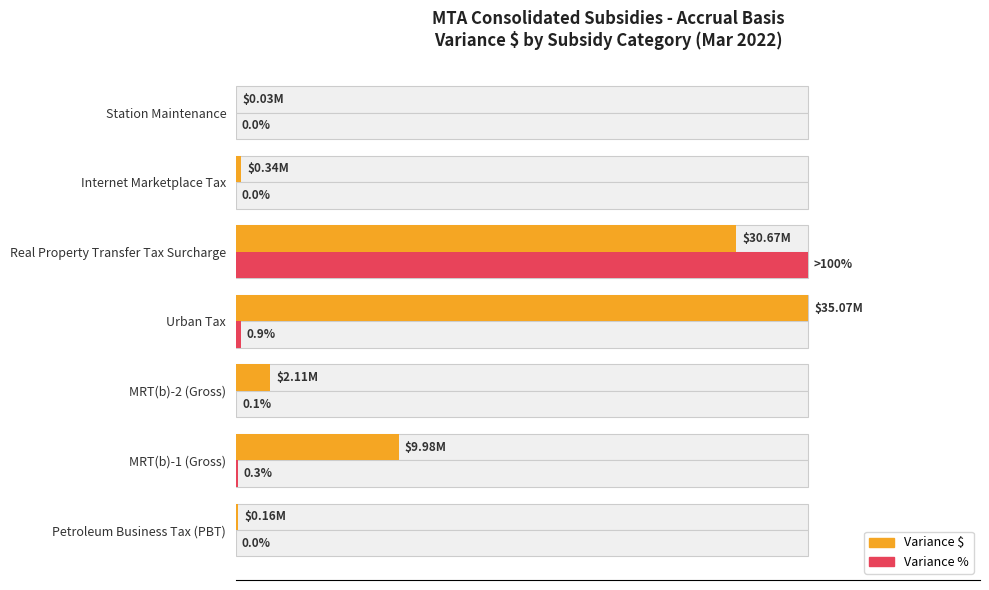

True or false: Variance % has a value of 0.0 at Station Maintenance.

False